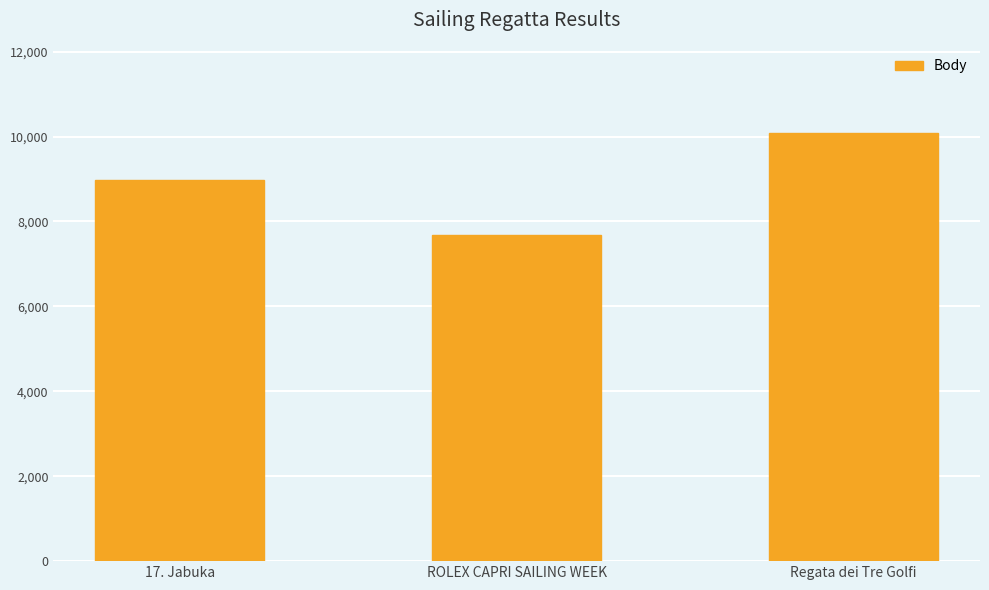

The chart shows a value of 10095 at Regata dei Tre Golfi. True or false?

True